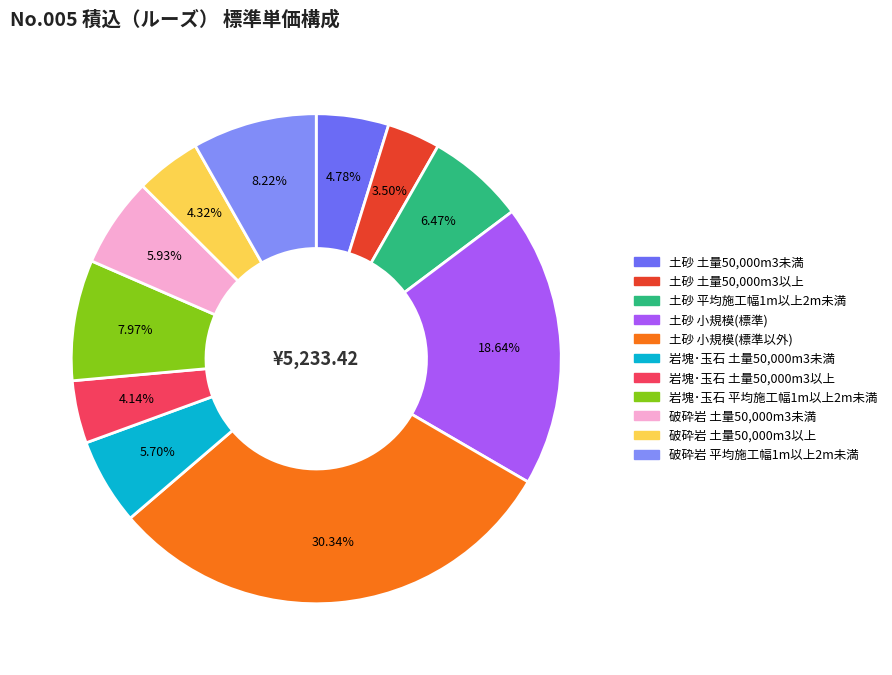

Which category has the smallest portion of the pie?

土砂 土量50,000m3以上